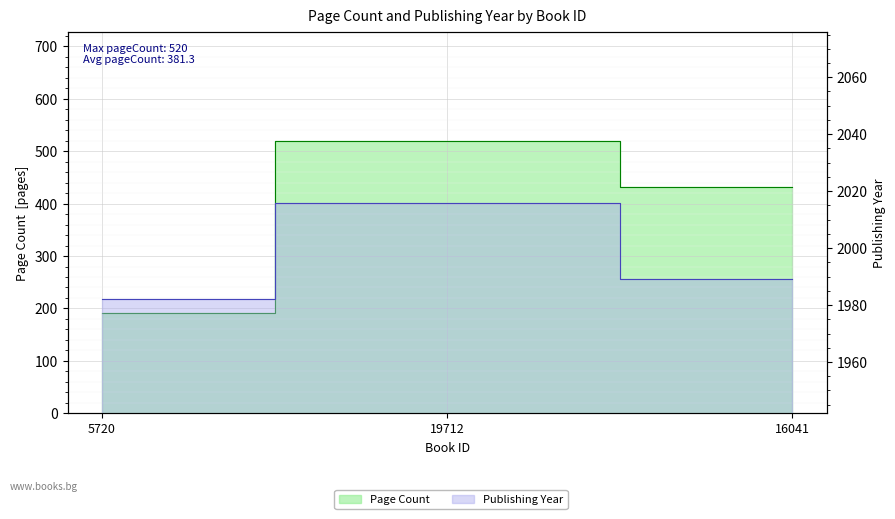

Where is pageCount nearest to the value 356?

16041